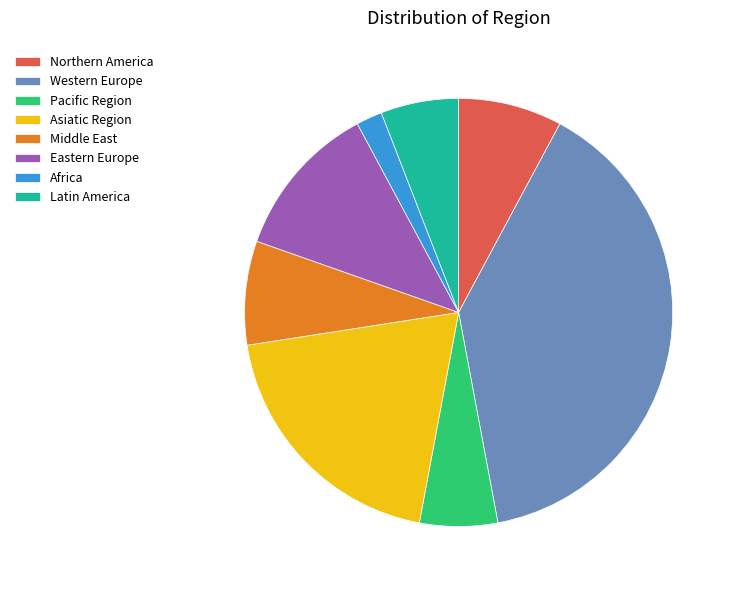

Do Western Europe and Latin America together represent more than half of the pie?

No